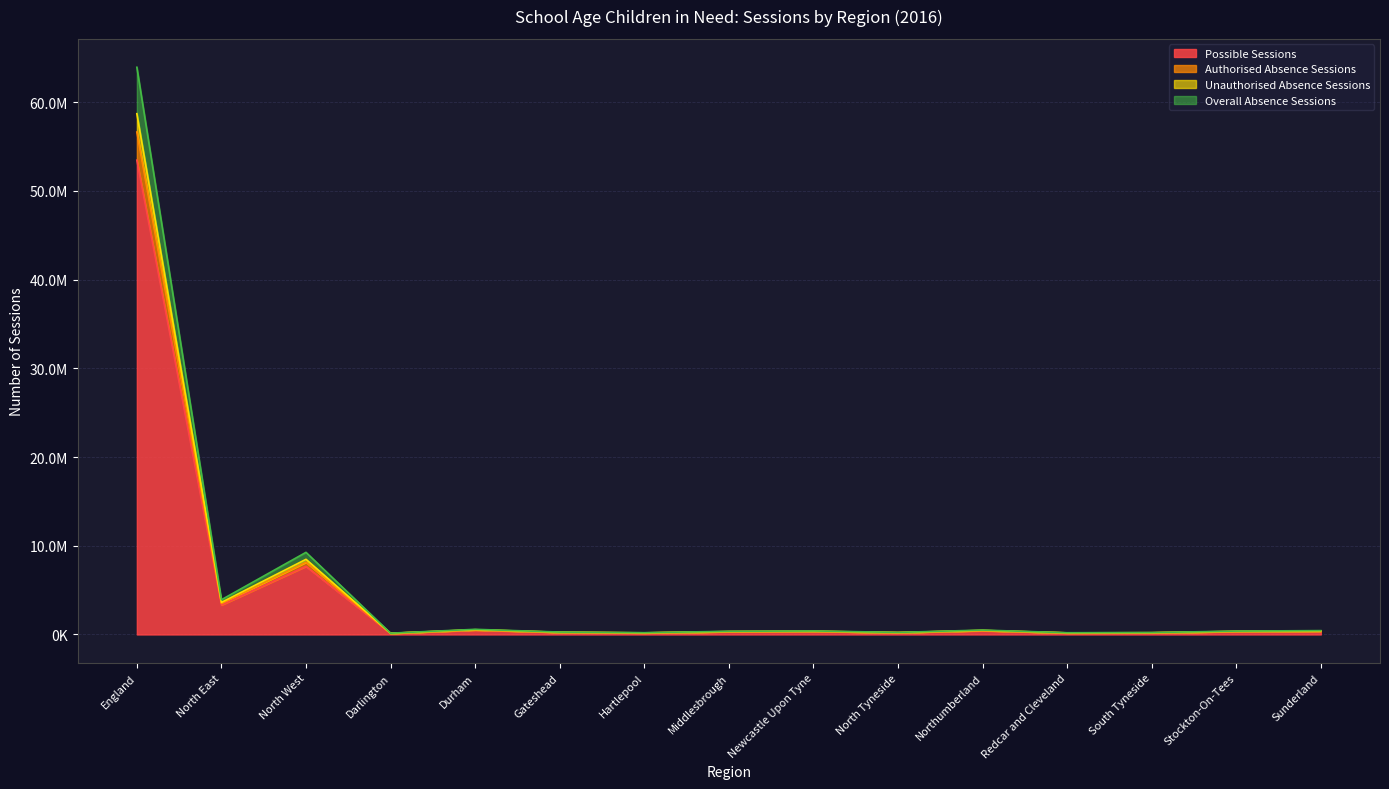

True or false: Unauthorised Absence Sessions and Authorised Absence Sessions cross at least once.

False